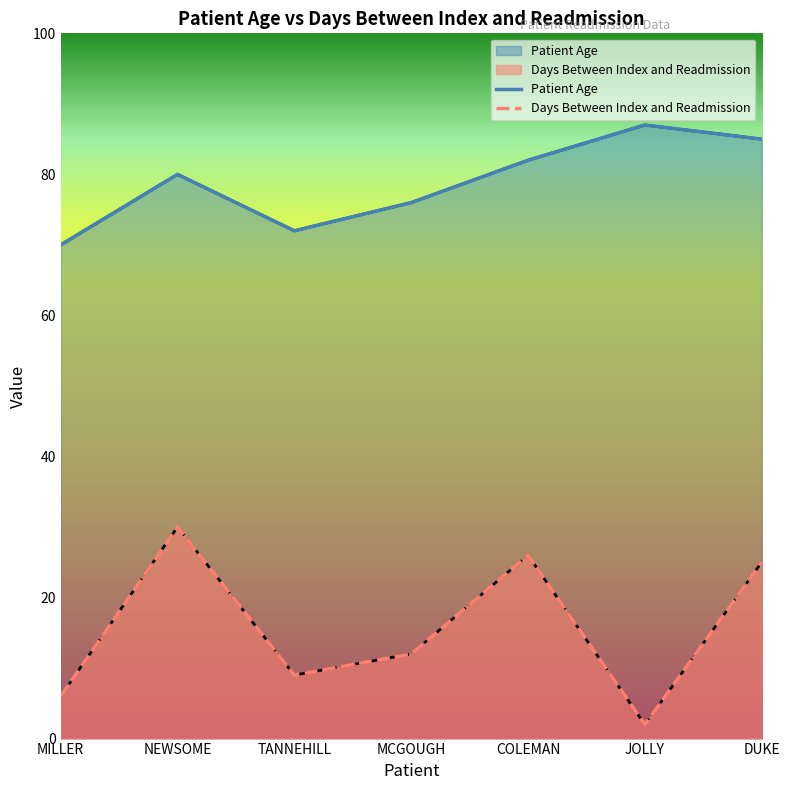

The value of Patient Age at MILLER is 19. True or false?

False